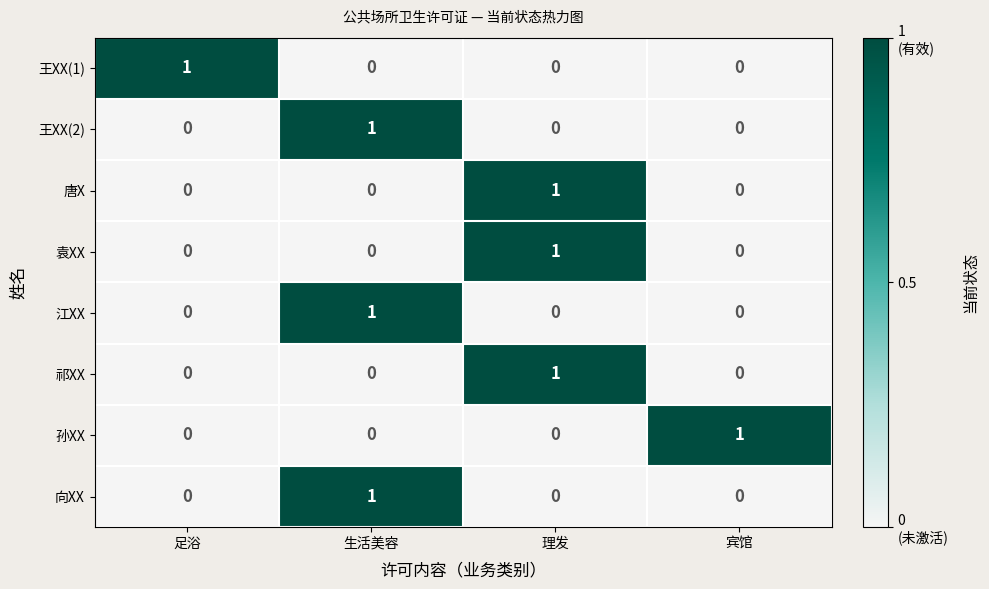

The value of 唐X at 理发 is 1. True or false?

True